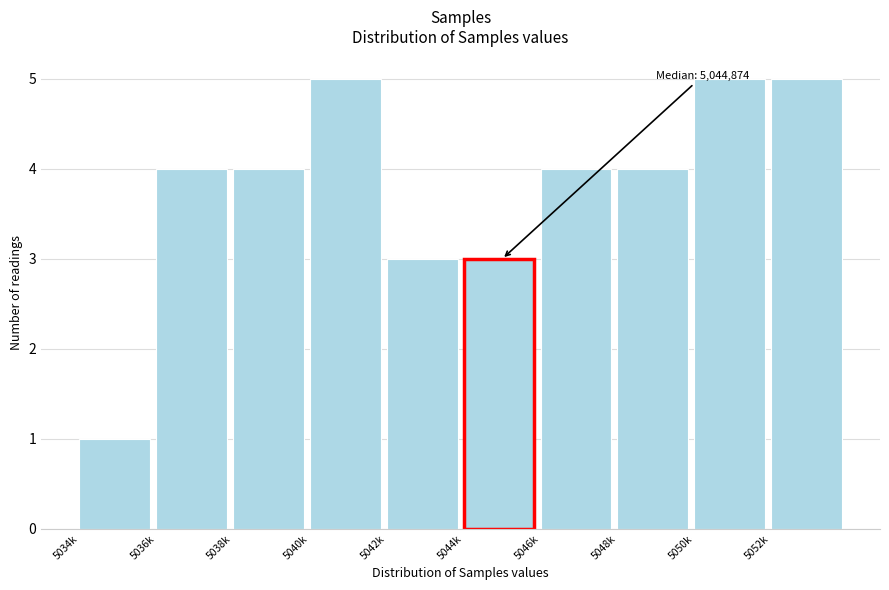

Reading right to left, list all the values displayed in this chart.

5052k=5	5050k=5	5048k=4	5046k=4	5044k=3	5042k=3	5040k=5	5038k=4	5036k=4	5034k=1